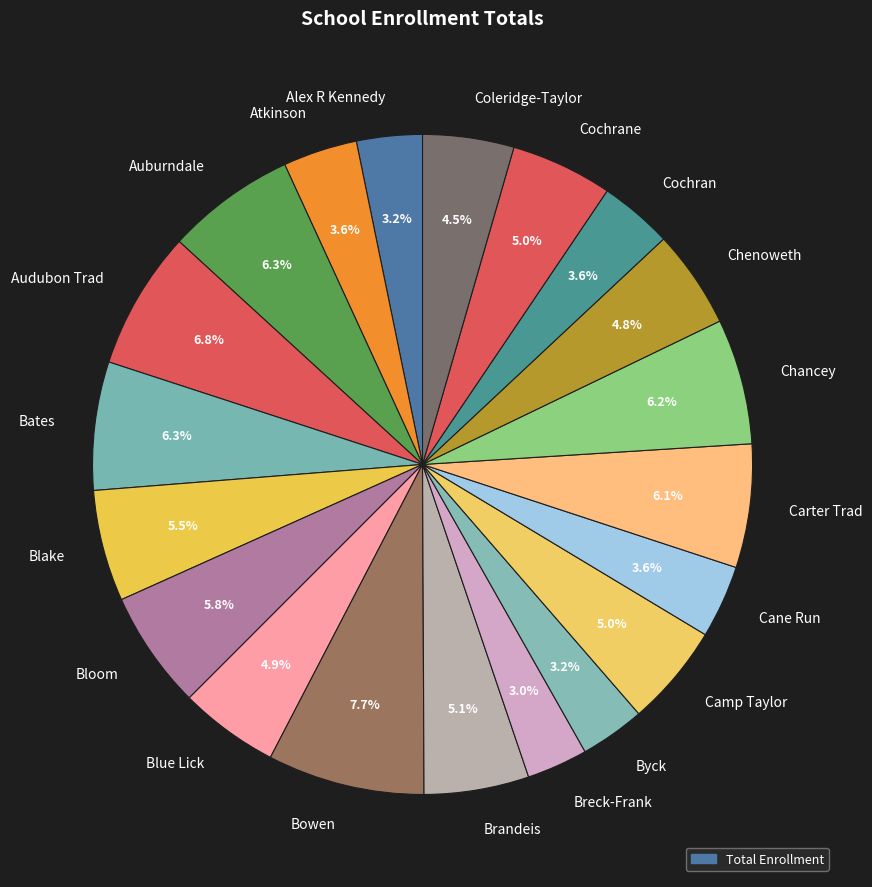

Approximately how many times larger is the value at Chenoweth compared to Coleridge-Taylor?

1.1